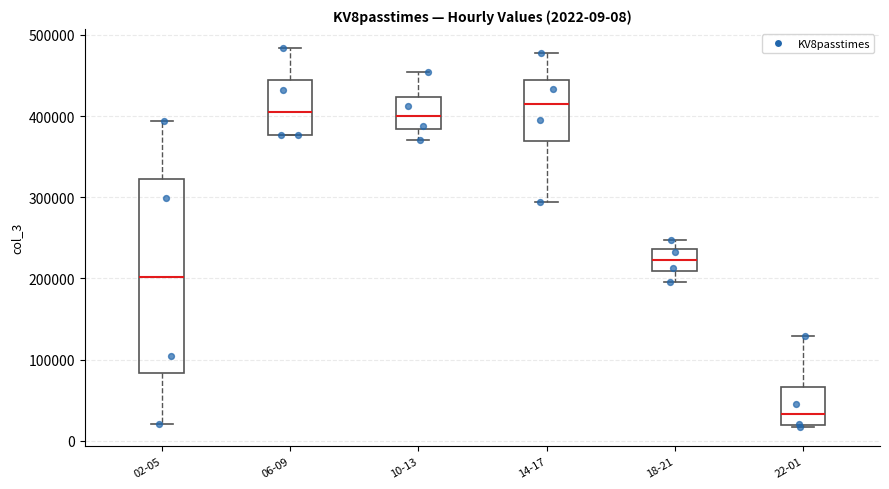

Comparing the boxes themselves (not the whiskers), which one is the tallest?

02-05